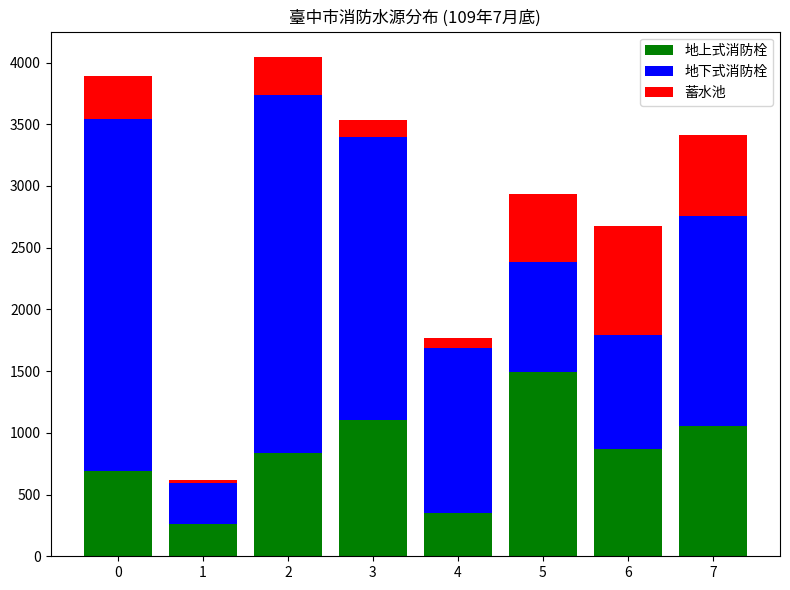

Reading left to right, transcribe the values for 地上式消防栓.

0=688	1=265	2=833	3=1108	4=349	5=1494	6=871	7=1054